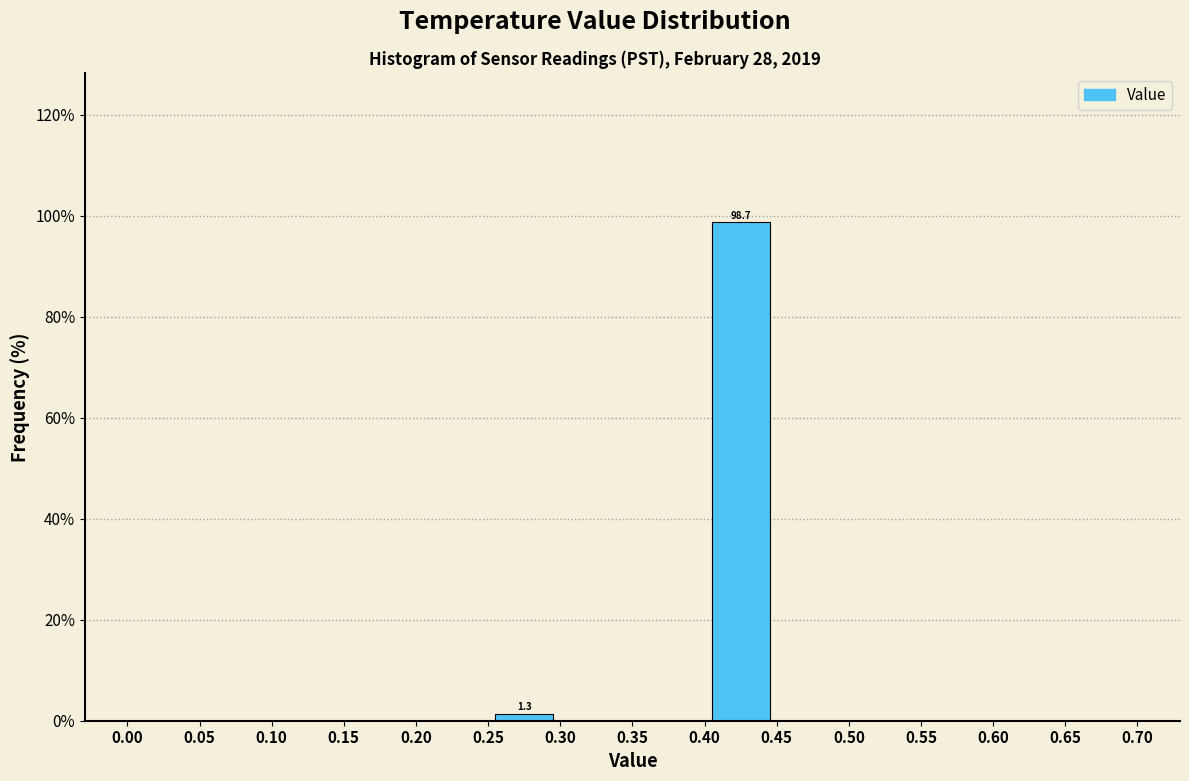

Which range on the x-axis has the tallest bar?

0.40 to 0.45